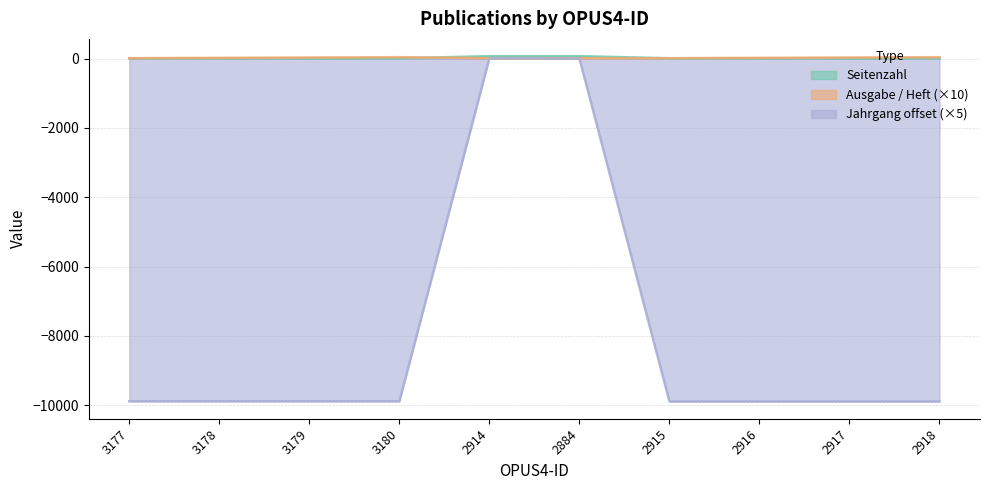

How many interior local peaks does the Jahrgang series have?

1